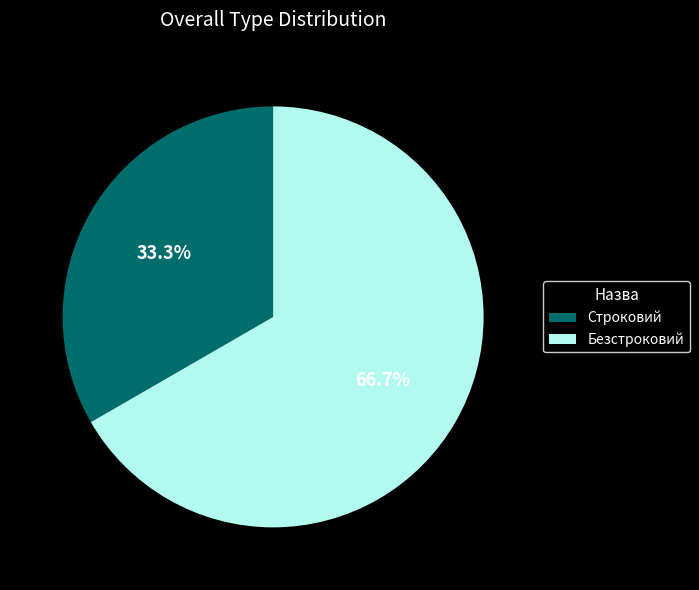

Is there a majority slice in this chart?

Yes